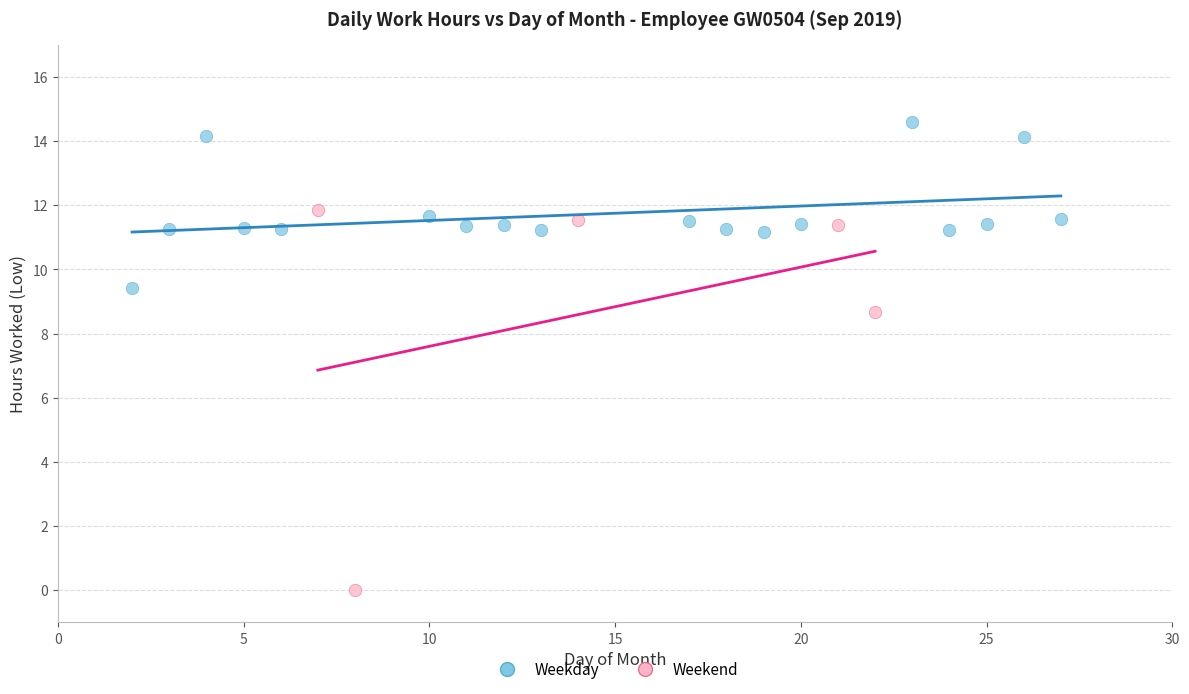

Which series has the largest Y range (max minus min)?

Weekend